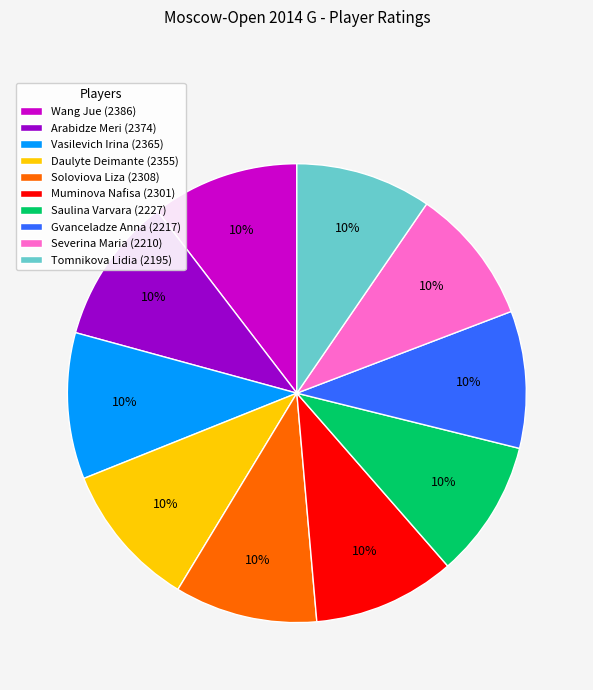

True or false: Wang Jue accounts for 24% of the total.

False